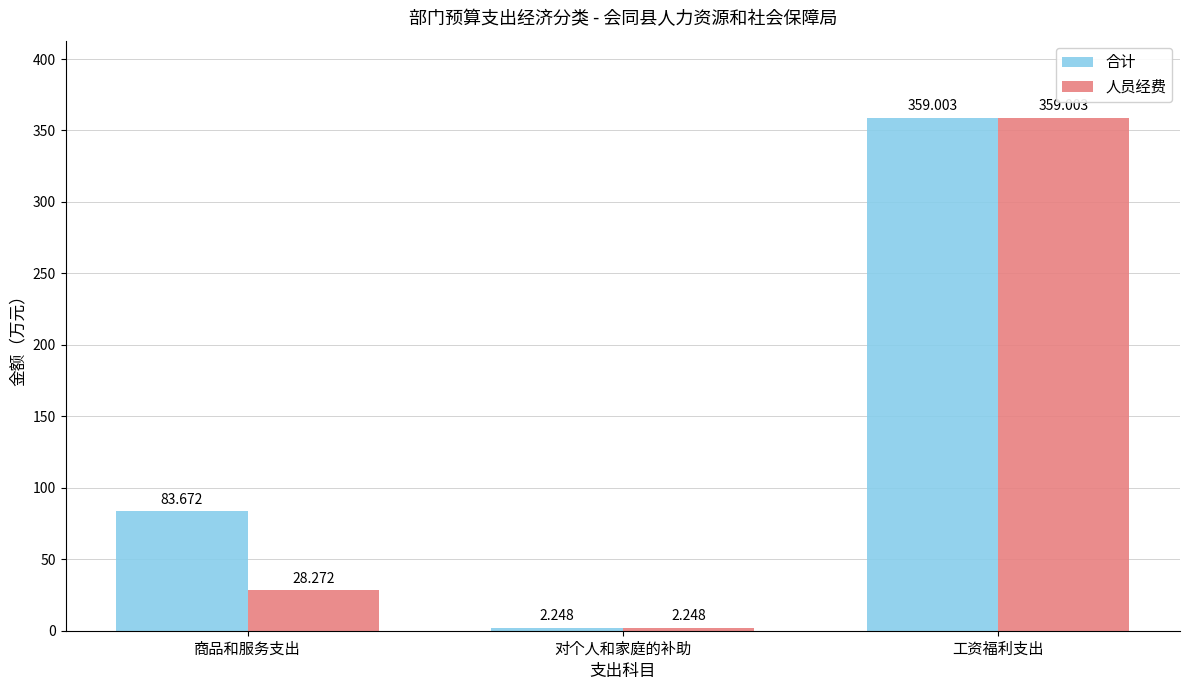

At which label is 合计 closest to 180?

商品和服务支出